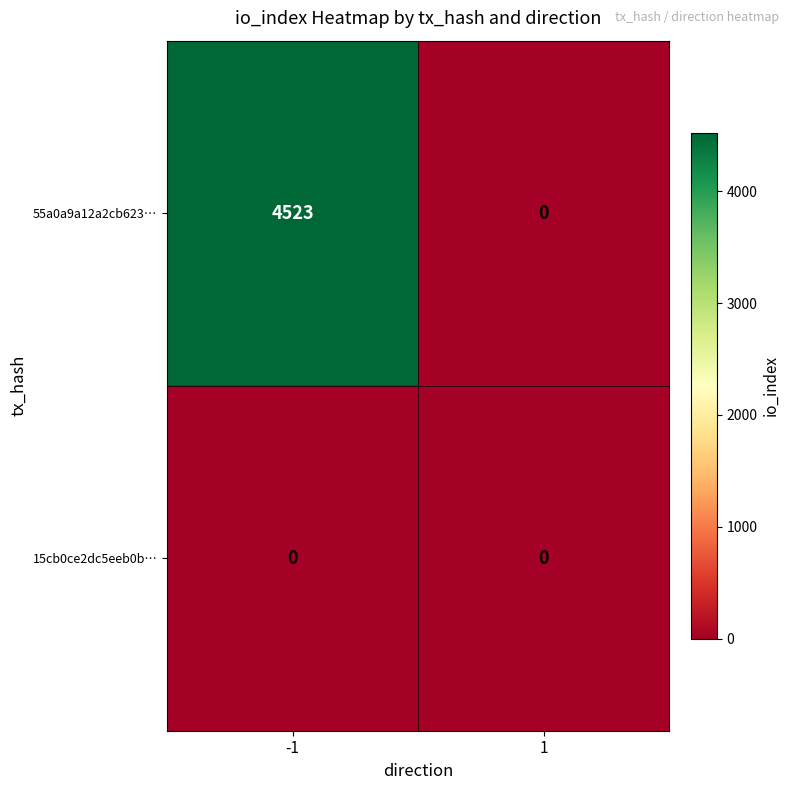

The 15cb0ce2dc5eeb0b… series shows 0 at -1. True or false?

True